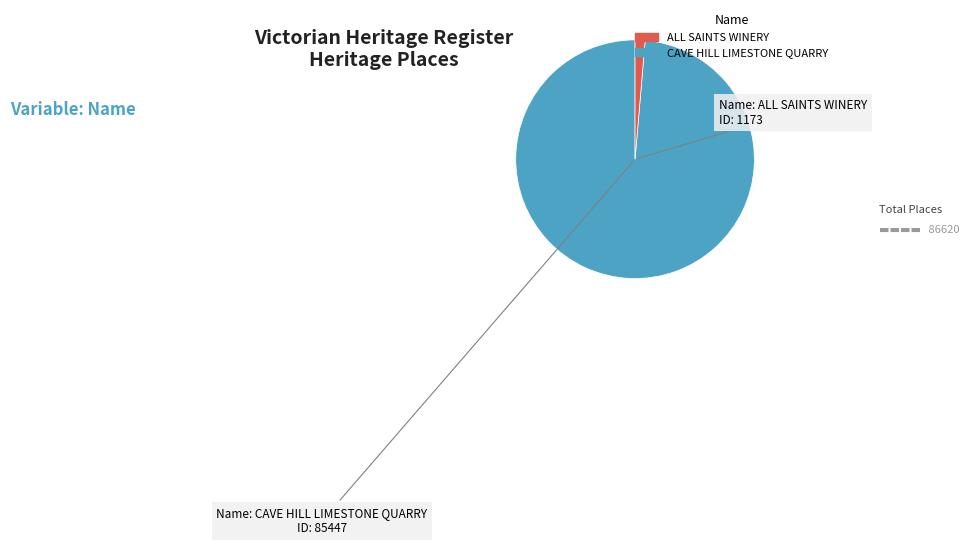

Is there a majority slice in this chart?

Yes